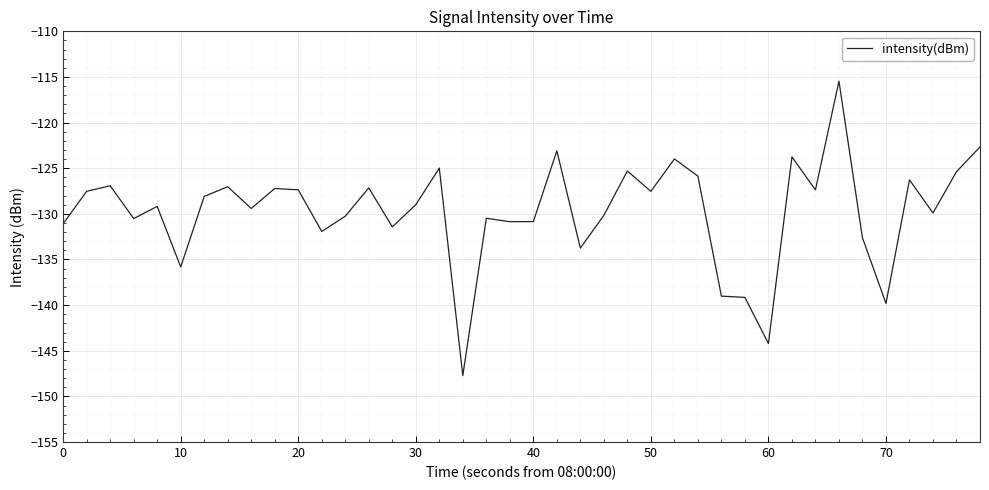

What is the minimum value shown in the chart?

-147.7